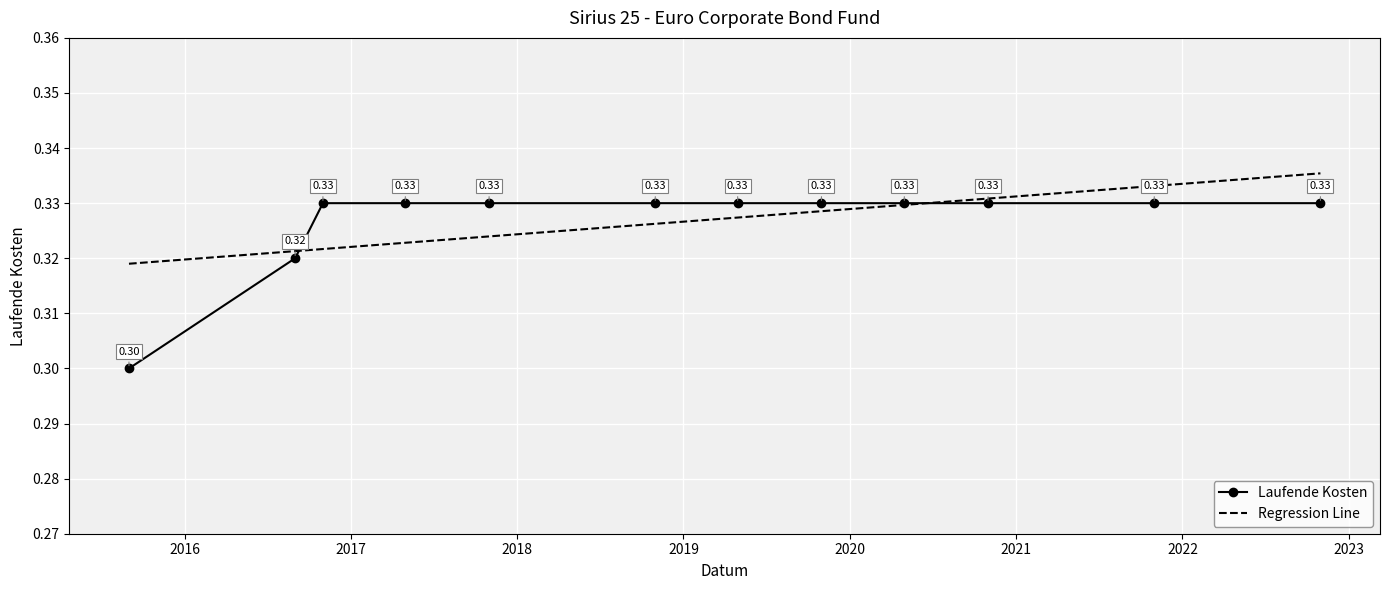

True or false: Laufende Kosten and Regression Line cross at least once.

True